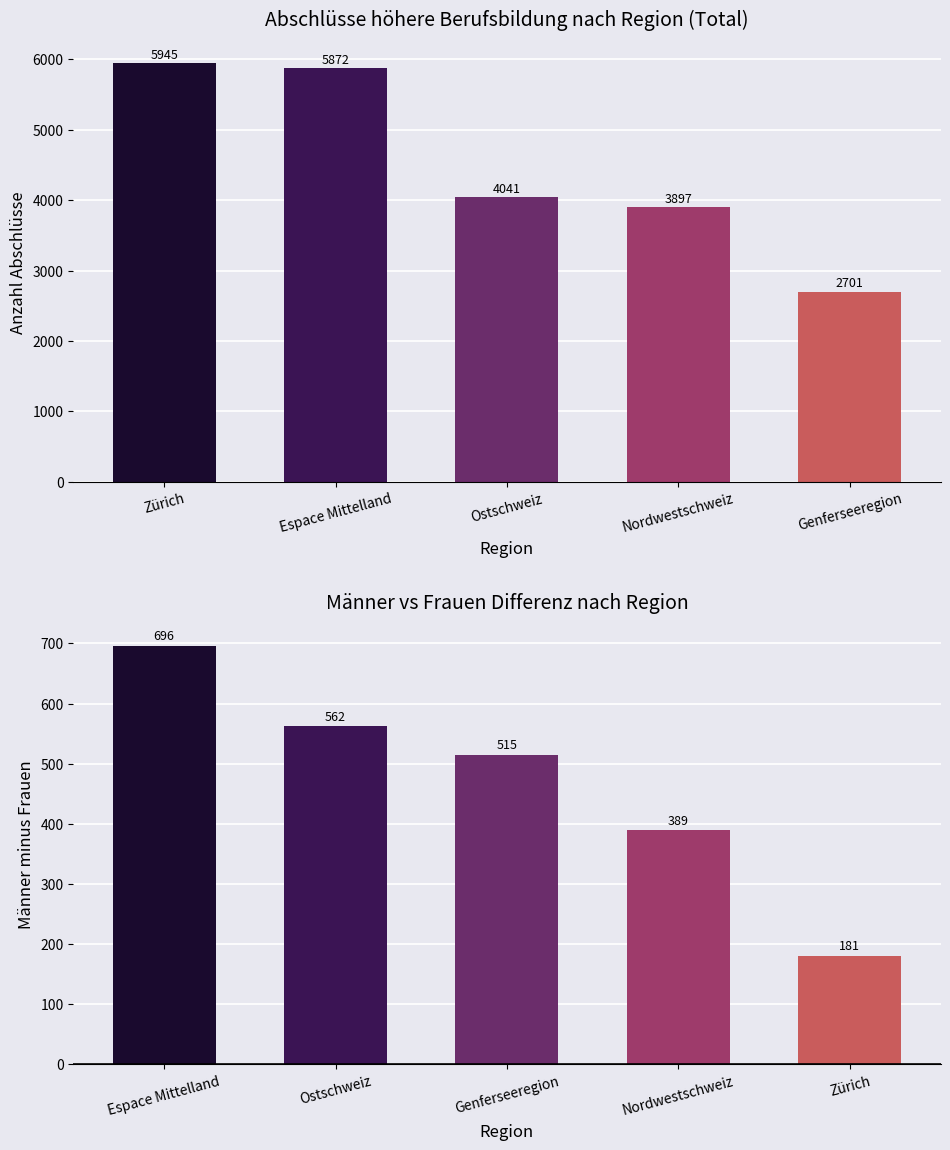

Where does the Total Abschlüsse series first go above 4041?

Zürich